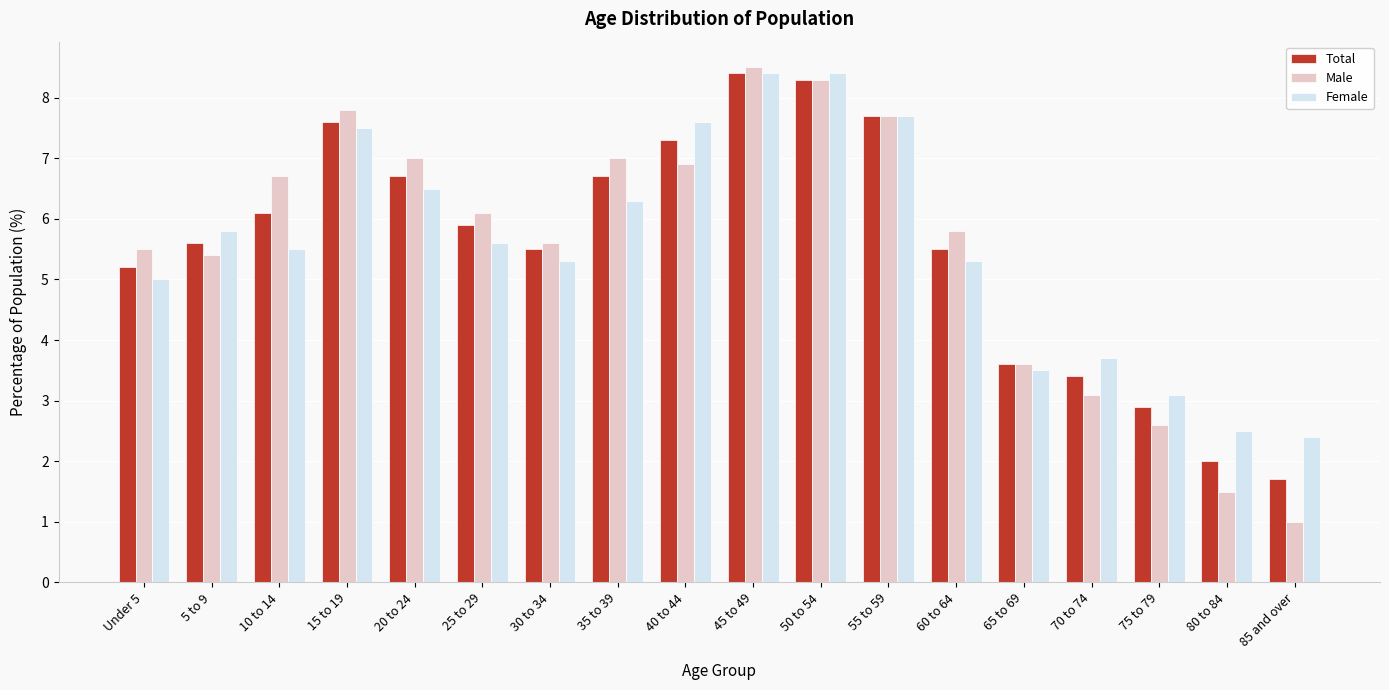

The value of Male at 80 to 84 is 2.5. True or false?

False